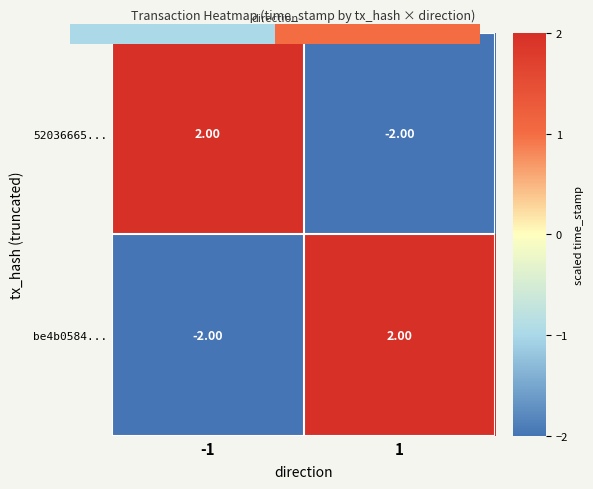

Is the value of 52036665... at -1 greater than the value of be4b0584... at -1?

Yes